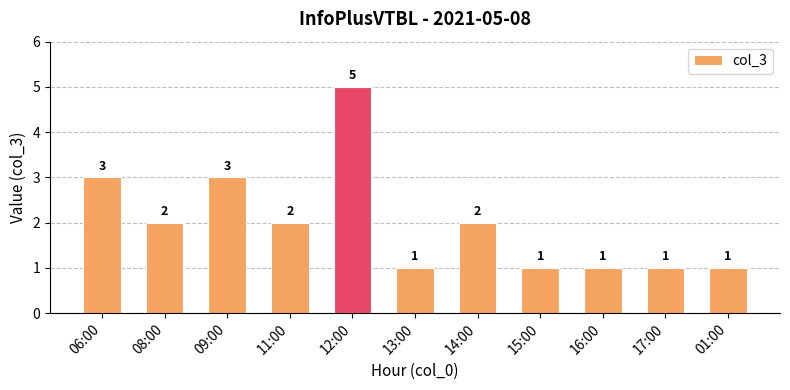

What is the greatest value displayed?

5